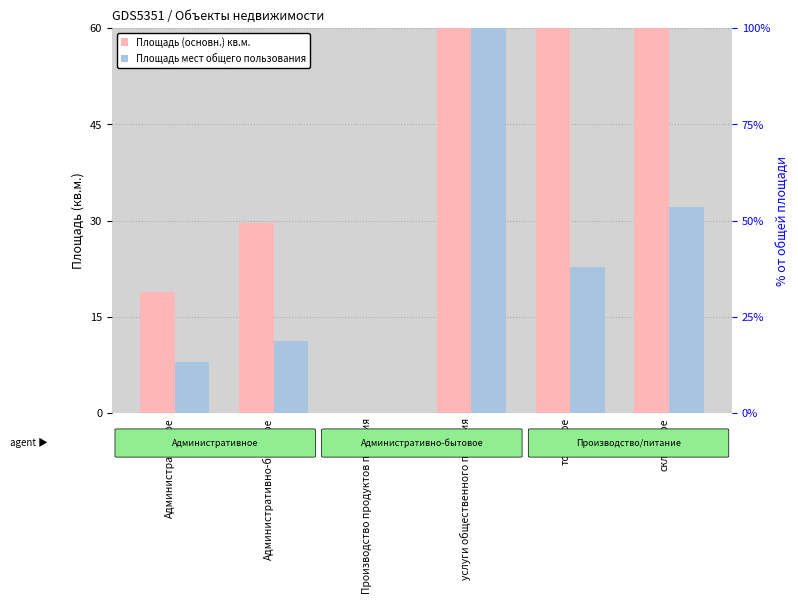

At how many categories does at least one series exceed 61?

2